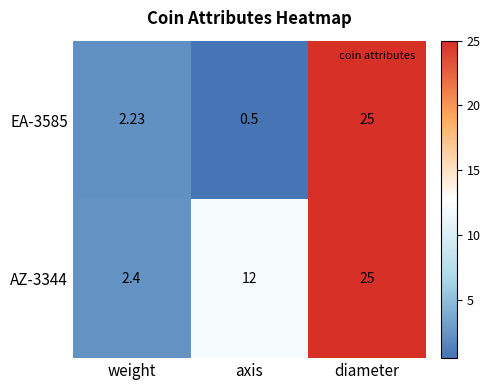

List the labels in order of EA-3585 value, largest first.

diameter, weight, axis